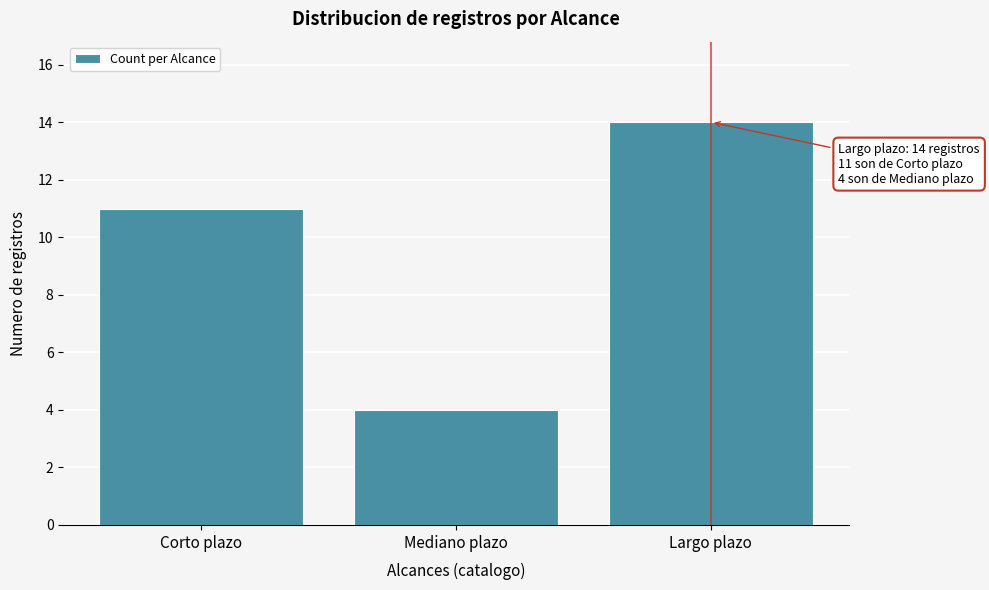

Reading left to right, what are all the values shown in this chart?

11	4	14